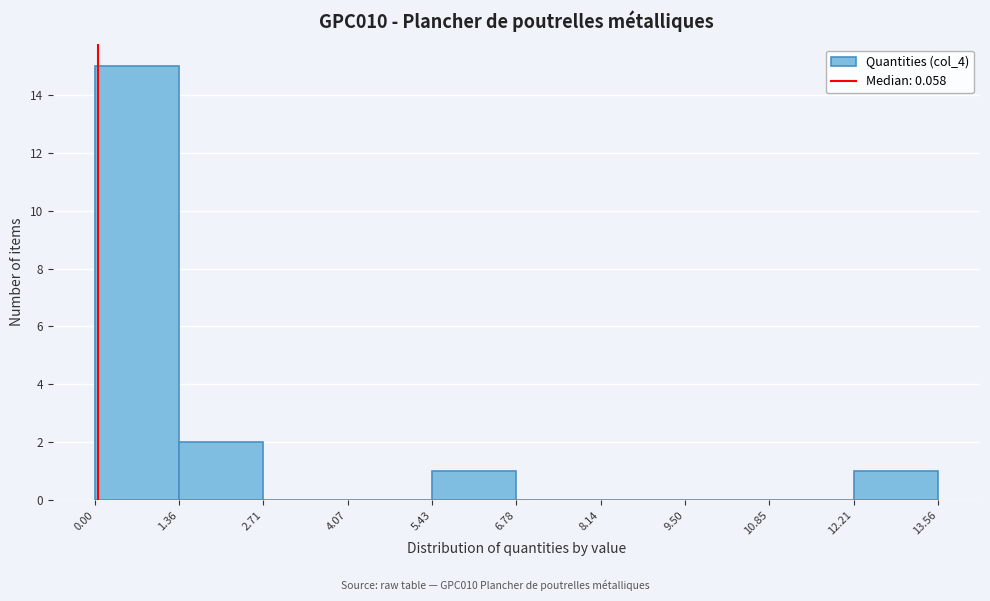

What is the height of the bar covering 12.21 to 13.56 on the x-axis? The values are not printed on the chart, so give them approximately, as read against the axis.

1